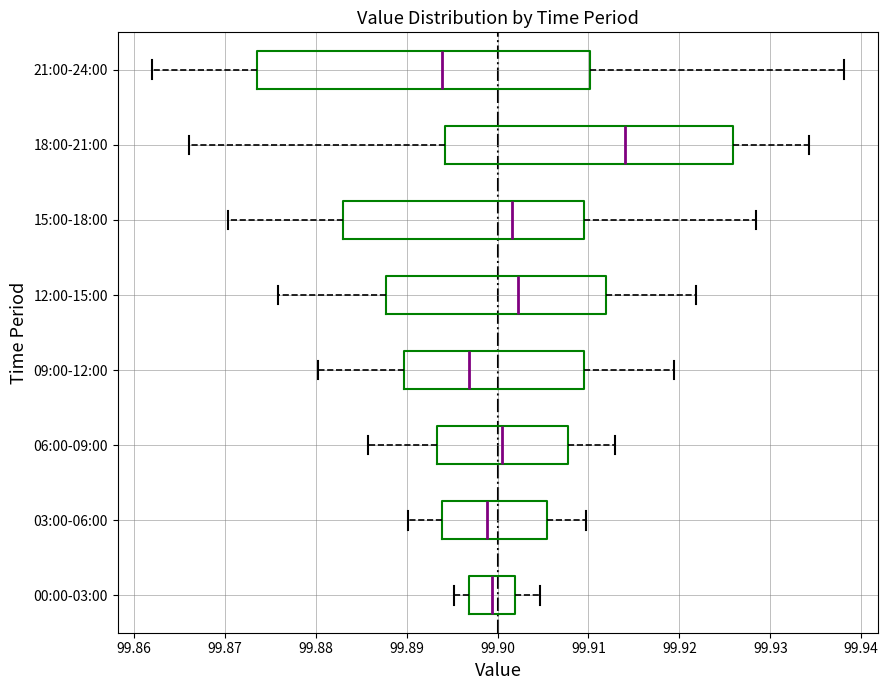

Which box has the furthest to the left median line?

21:00-24:00